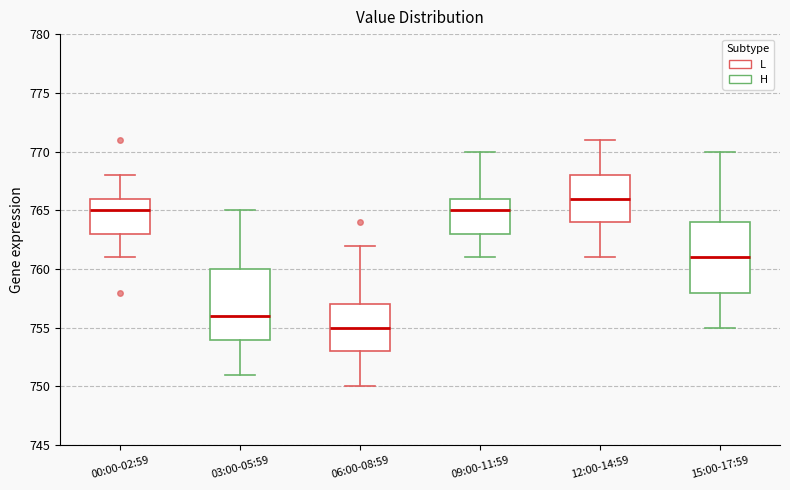

Where is the upper edge of the box for 03:00-05:59 on the y-axis? The values are not printed on the chart, so give them approximately, as read against the axis.

760